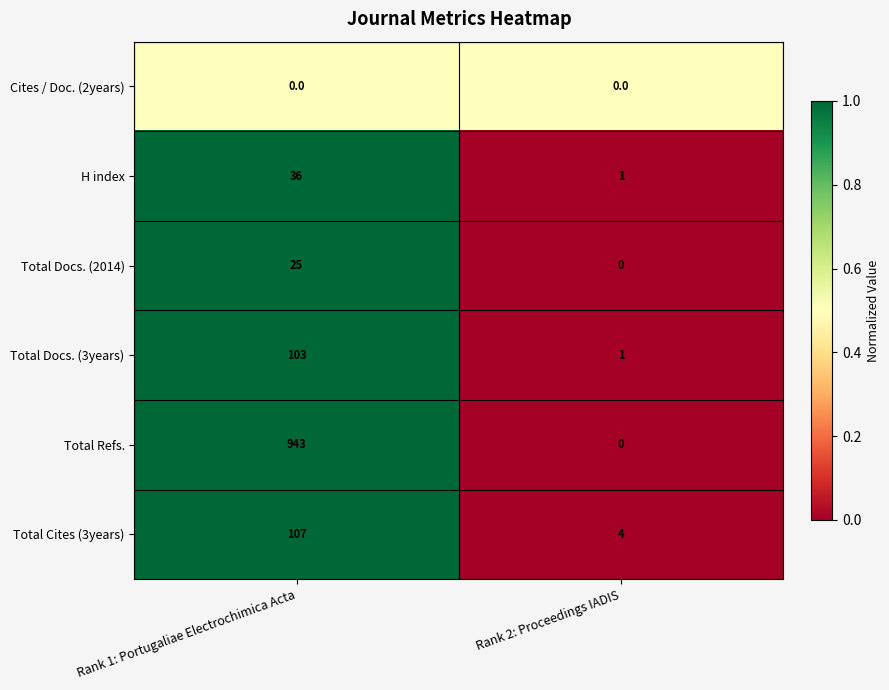

What is the maximum value shown in the chart?

943